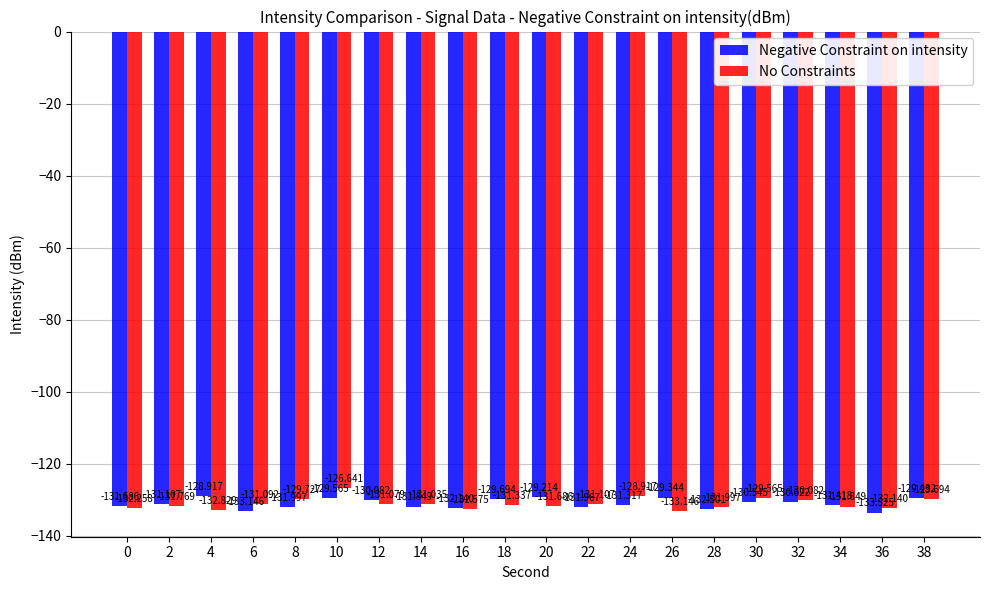

Between 4 and 32, which series saw the biggest shift?

No Constraints